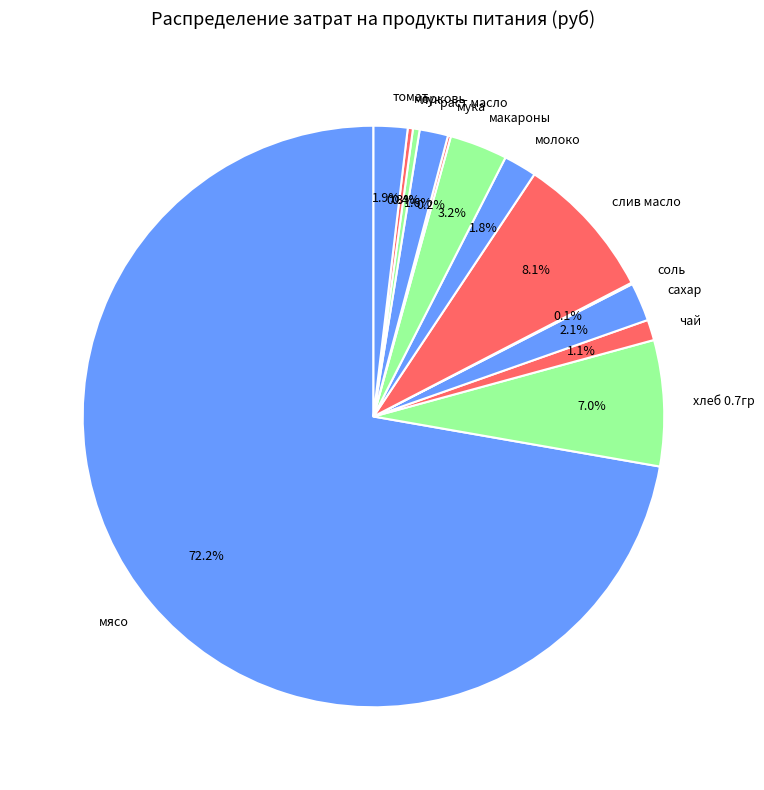

Between хлеб 0.7гр and морковь, which is larger?

хлеб 0.7гр